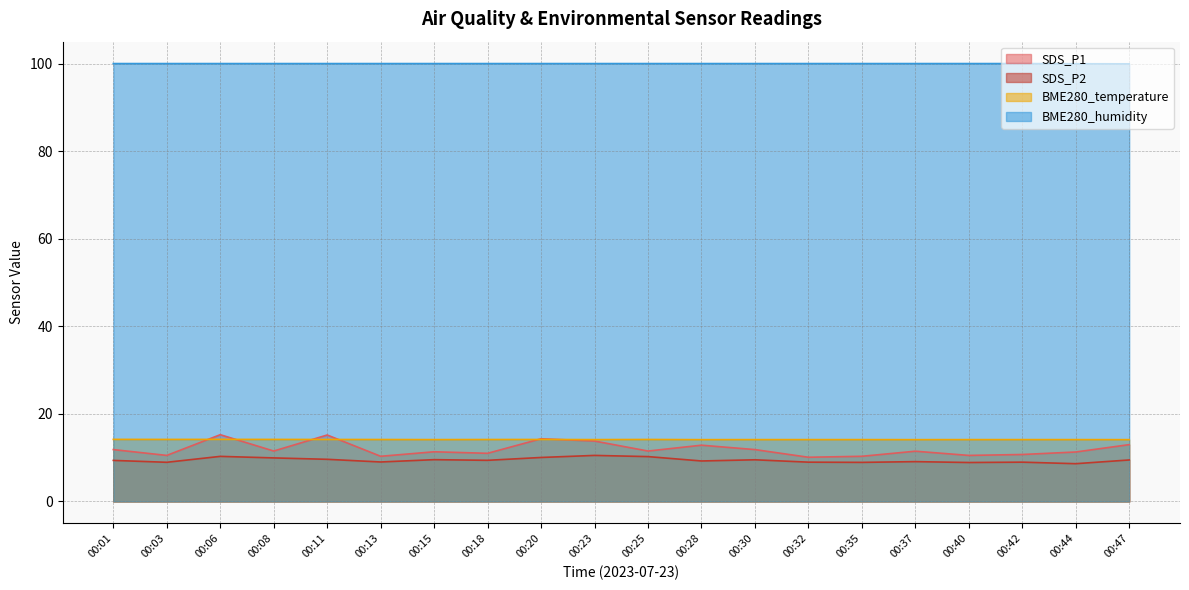

What are all the series names shown in the legend?

SDS_P1, SDS_P2, BME280_temperature, BME280_humidity